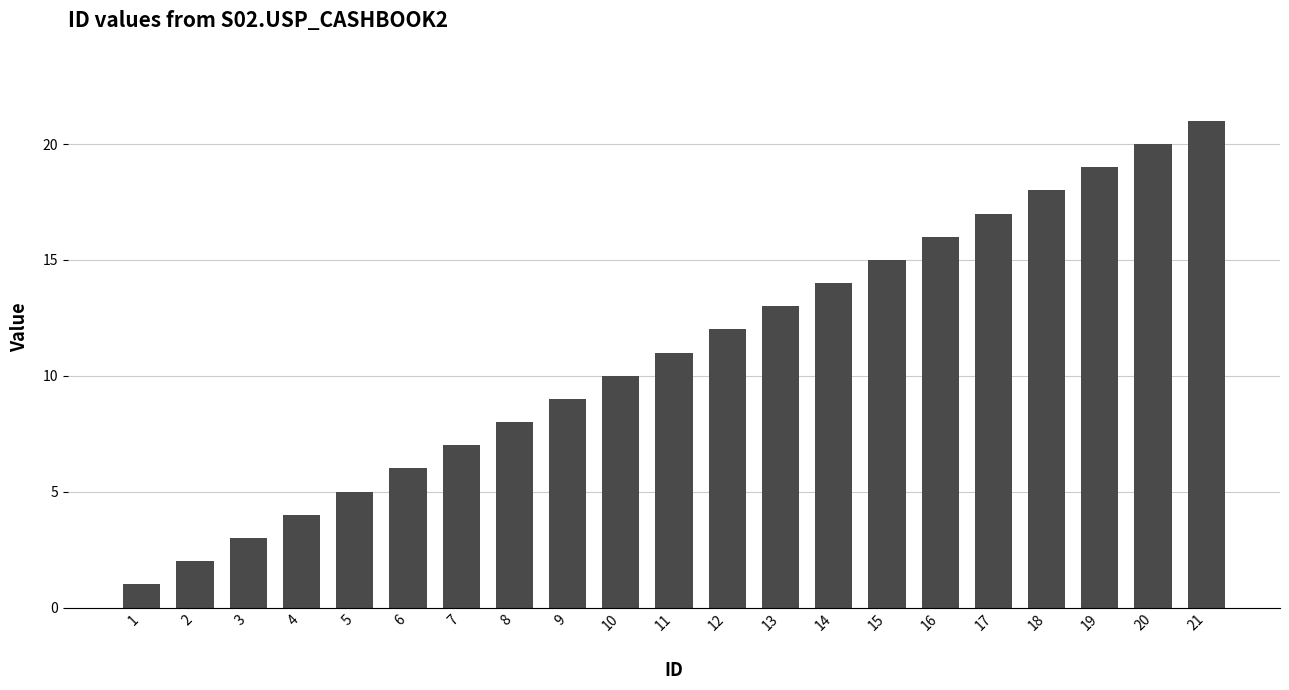

True or false: the data shows 13 at 13.

True